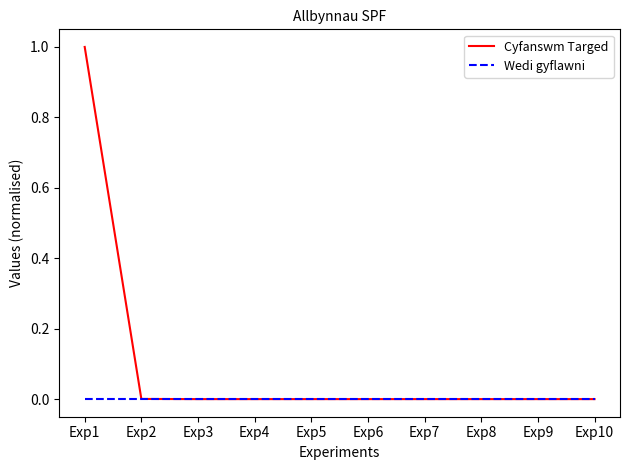

What is the difference between the Cyfanswm Targed values at Exp1 and Exp8?

1.0